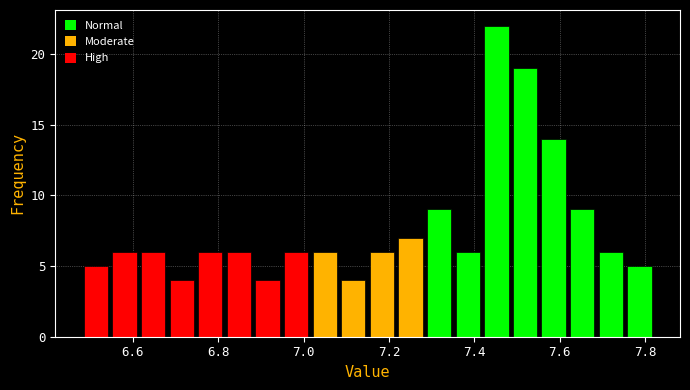

Read against the x-axis, roughly where is the centre of the tallest bar?

7.46